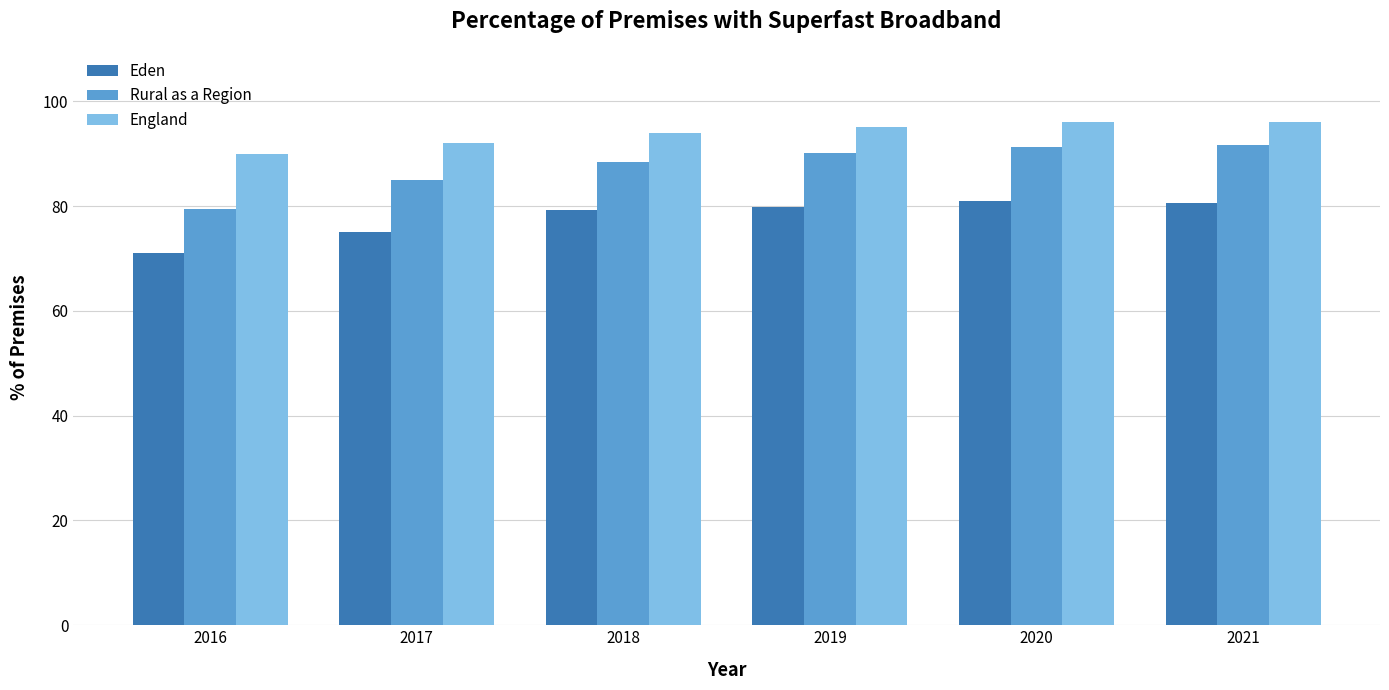

List the series in order of their overall mean, highest first.

England, Rural as a Region, Eden